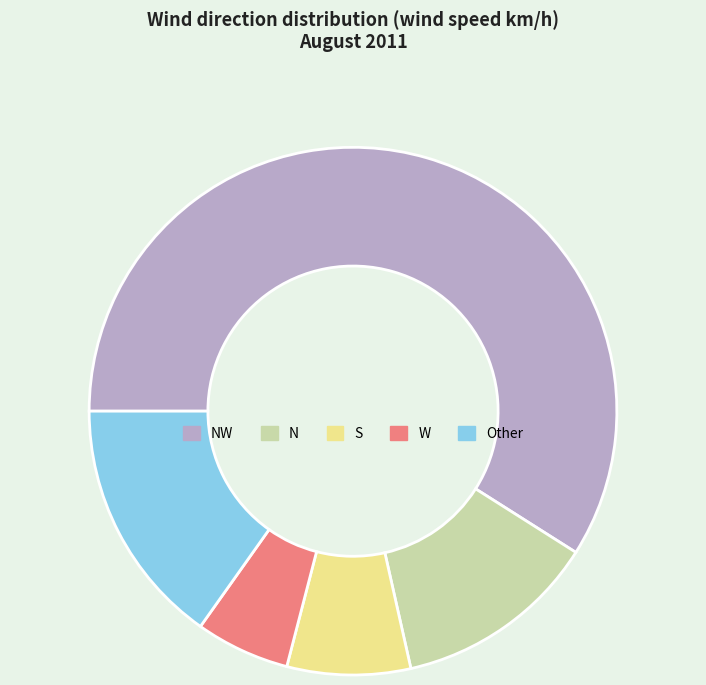

How many segments does this pie chart have?

5